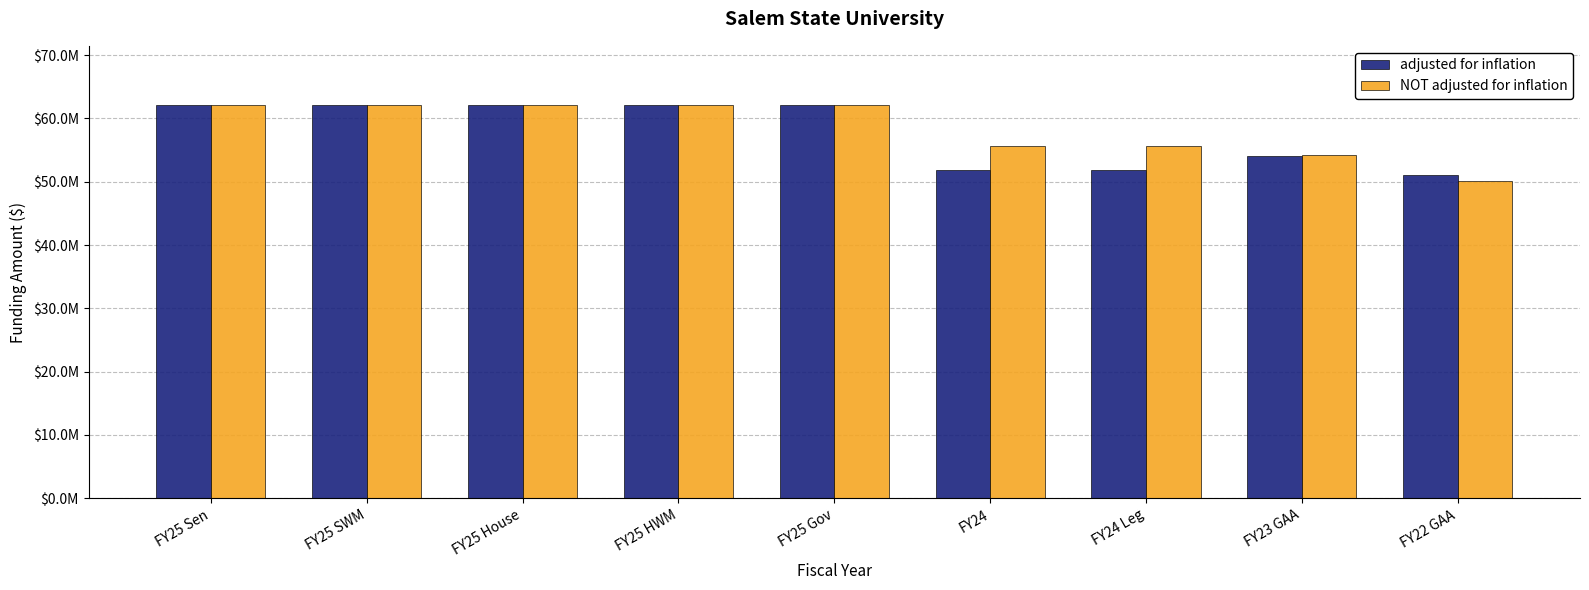

Are the bars grouped side by side (vs. stacked)?

Yes